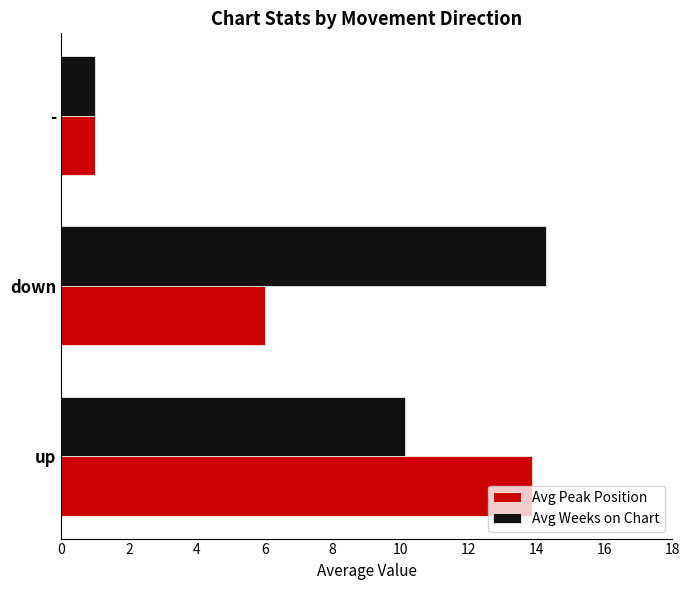

At which category does the chart reach its peak across all series?

down